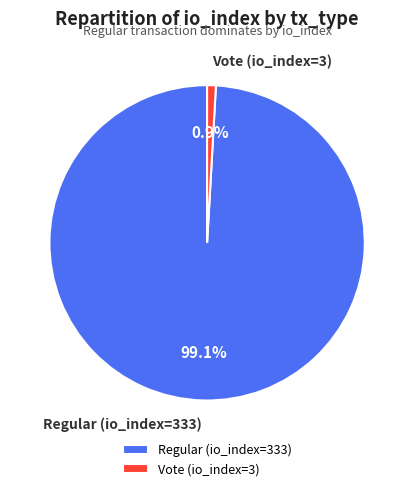

Rank the categories by value from lowest to highest.

Vote (io_index=3), Regular (io_index=333)